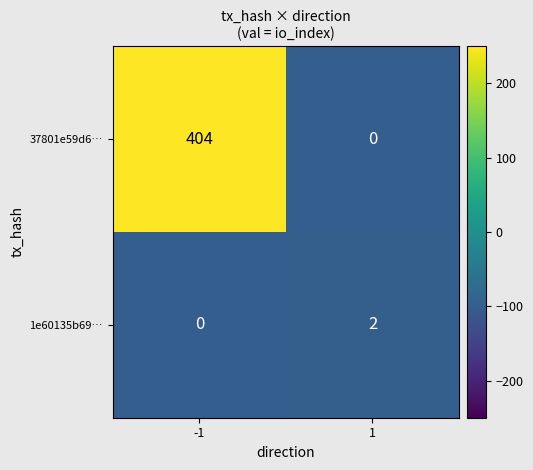

Rank the series by their maximum value, from lowest to highest.

1e60135b69…, 37801e59d6…